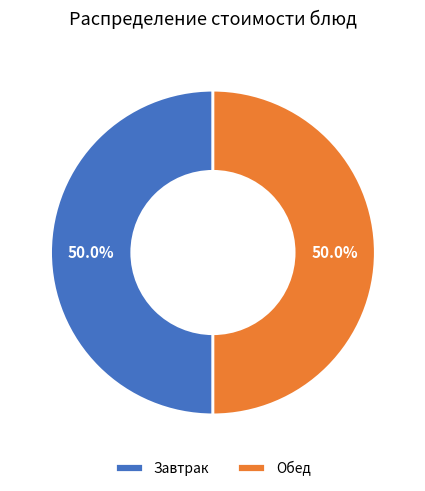

How much of the chart is everything except Обед?

50.0%